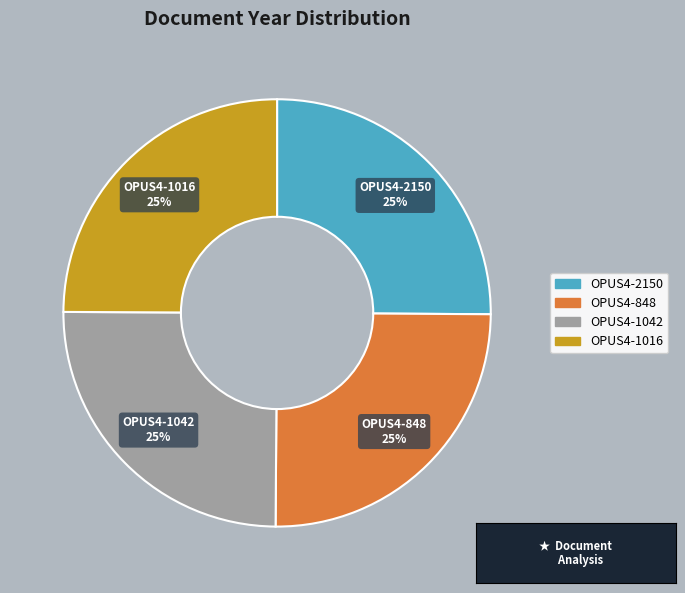

Does any single category account for the majority?

No